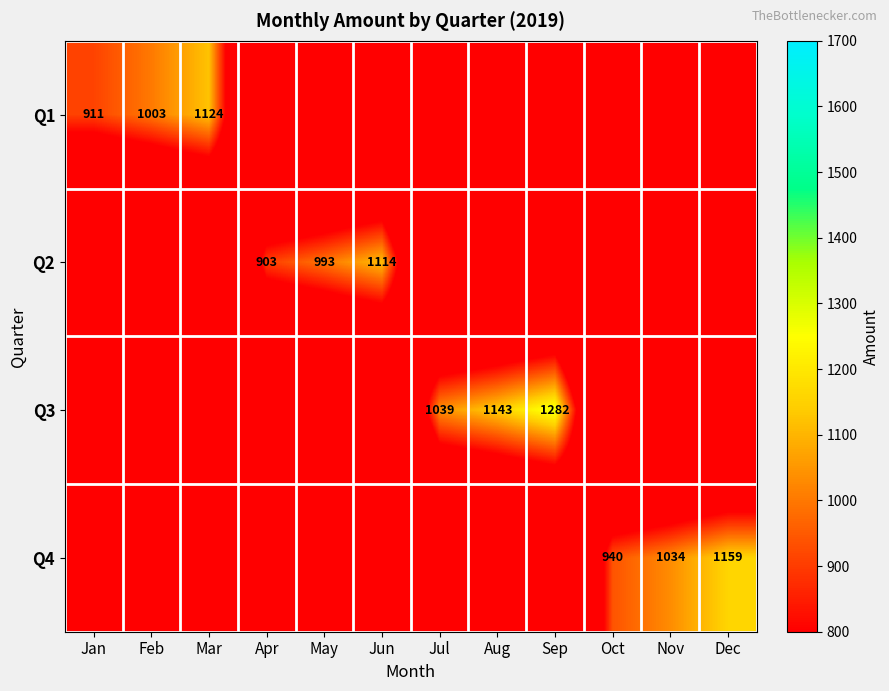

True or false: Q2 has a value of 993 at May.

True